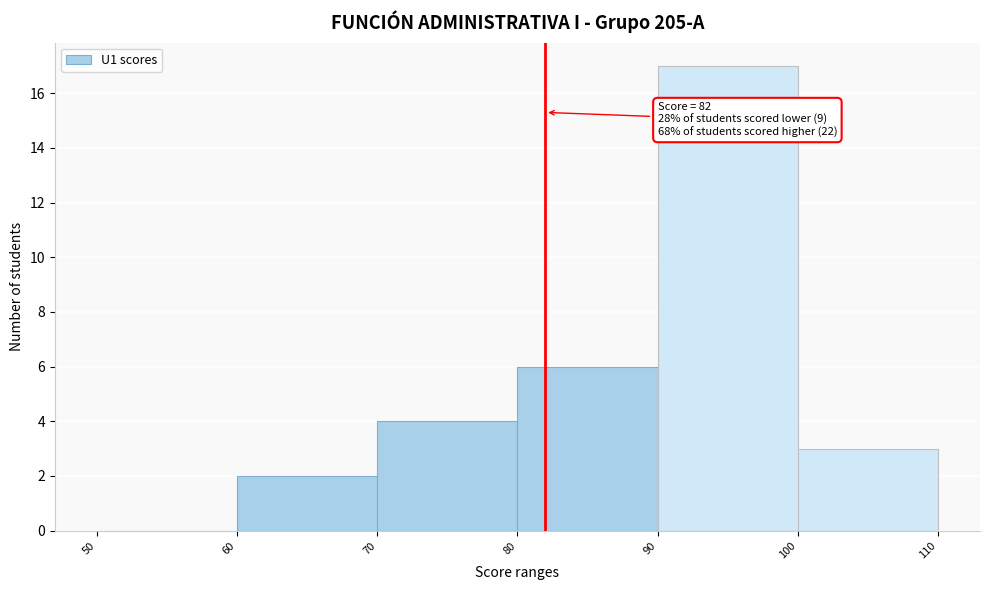

Over which range of the x-axis is the bar tallest?

90 to 100